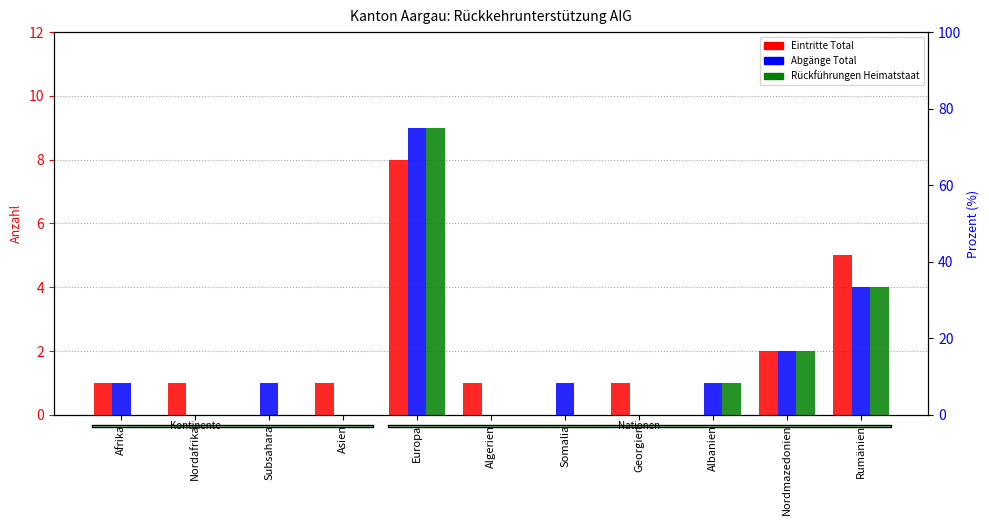

What is the sum of the Eintritte Total values at Rumänien and Afrika?

6